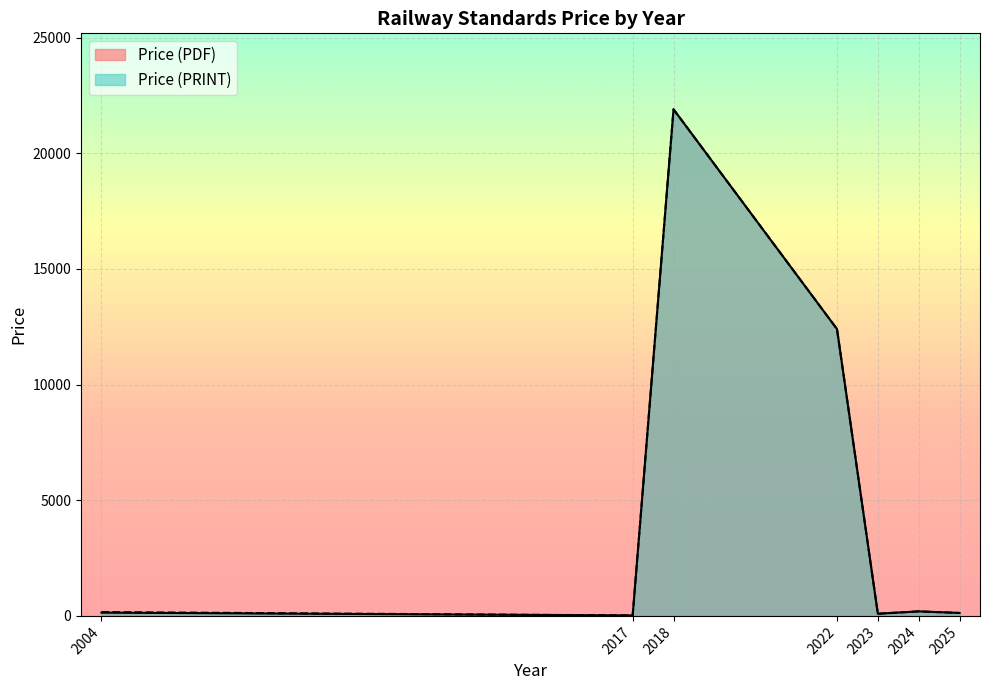

Which series has the largest range (max minus min)?

Price (PDF)